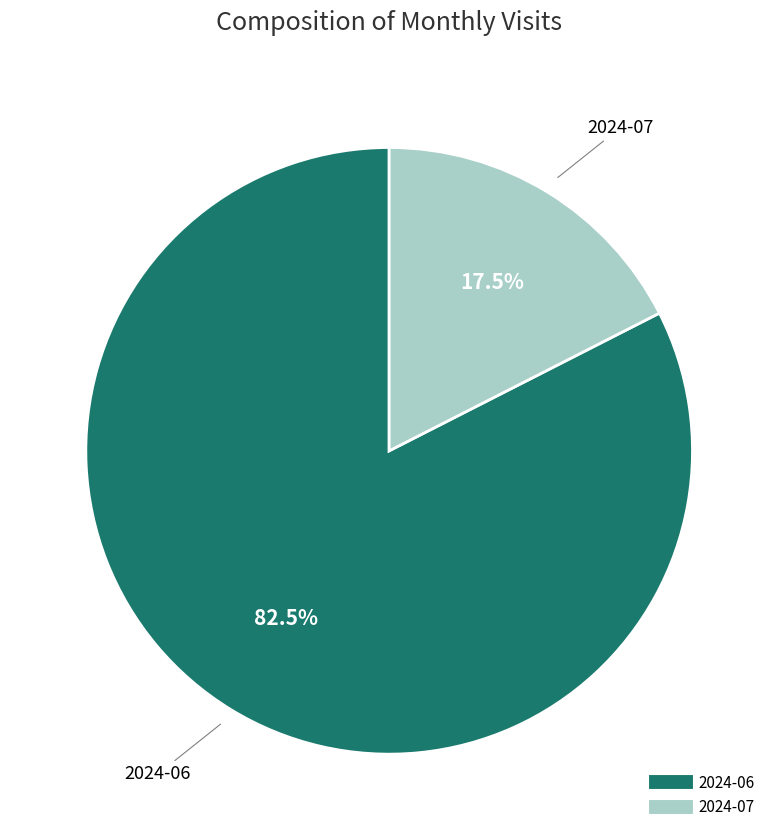

Which slice is the largest?

2024-06